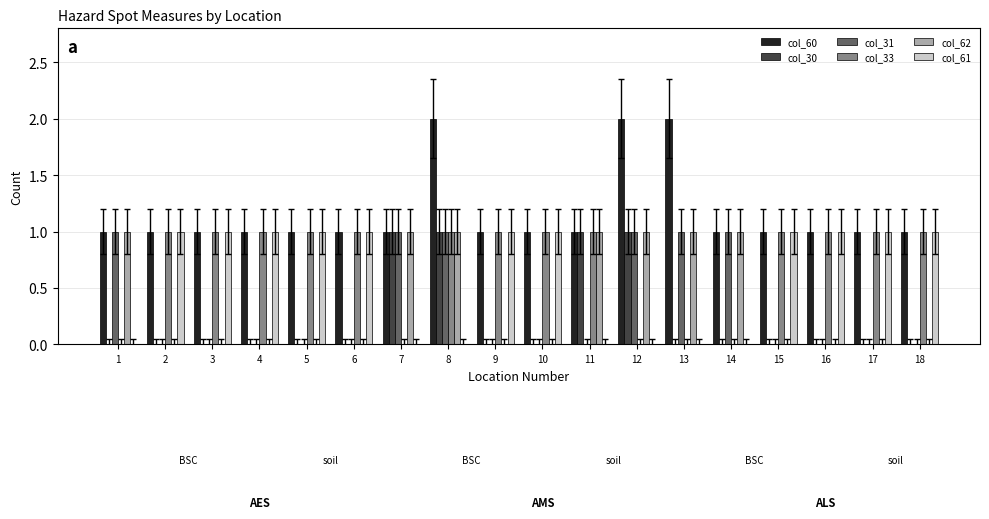

What is the total value across all series at 2?

3